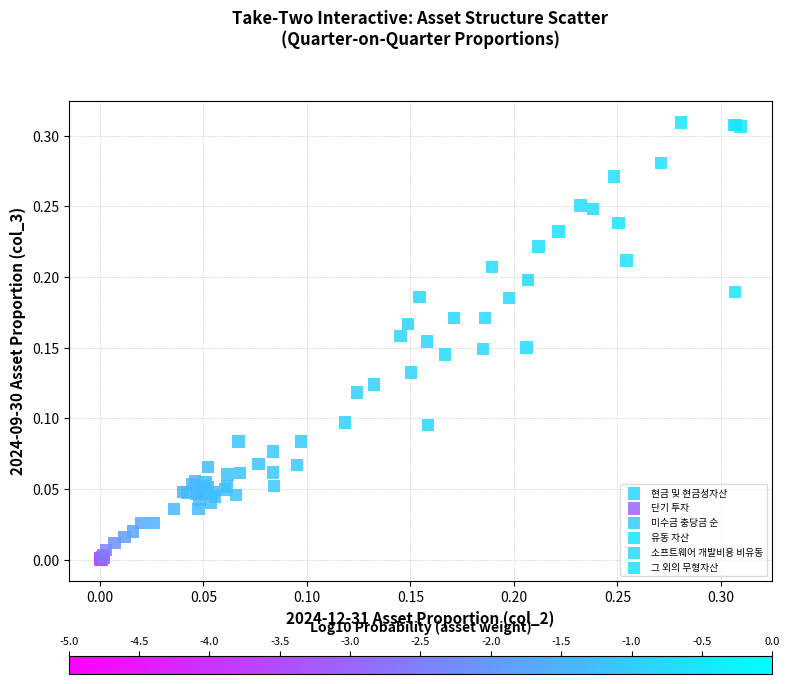

Which series reaches the maximum Y coordinate?

그 외의 무형자산